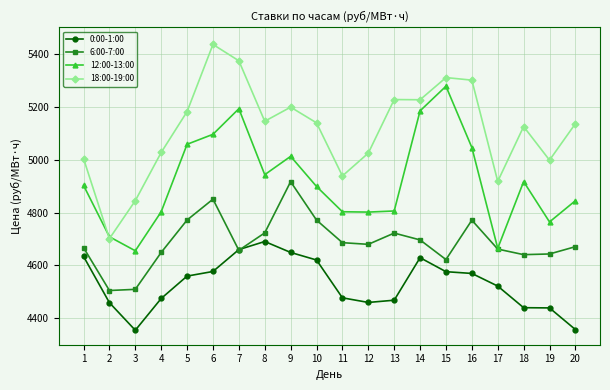

What is the spread (max minus min) of values at 2?

249.3